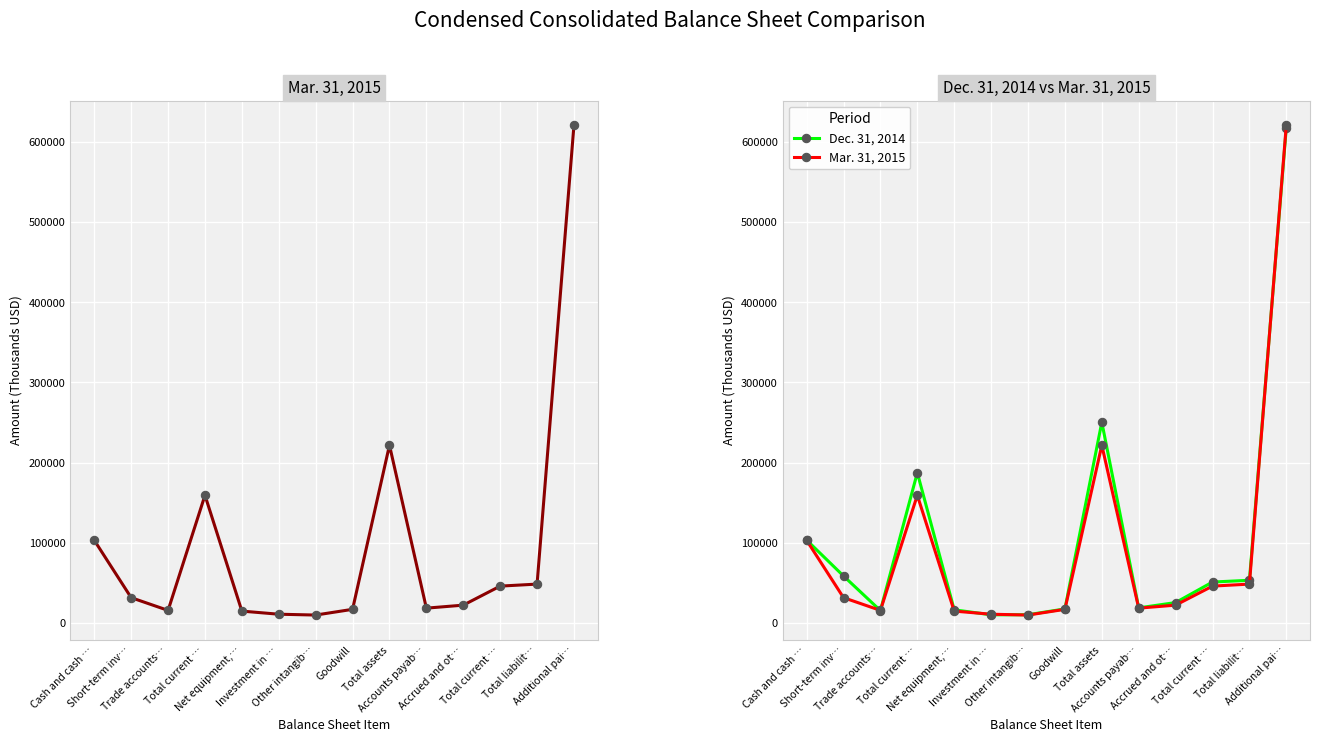

Is the value of Mar. 31, 2015 at Net equipment,… greater than the value of Dec. 31, 2014 at Total current …?

No